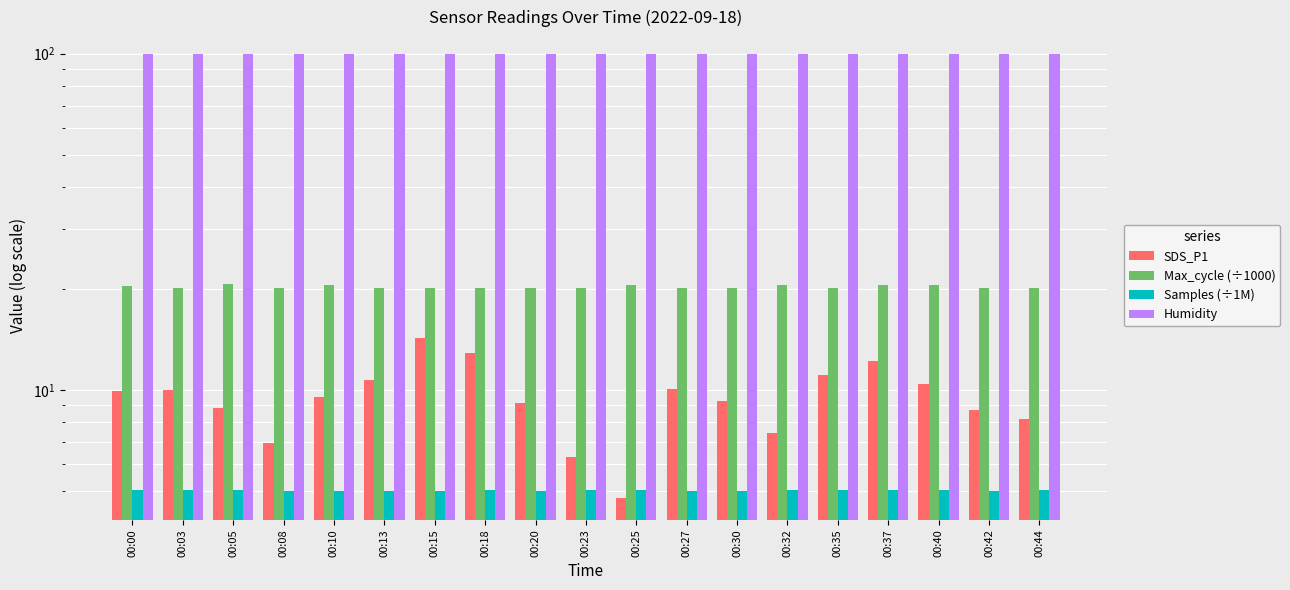

How many values in the SDS_P1 series exceed 9?

12